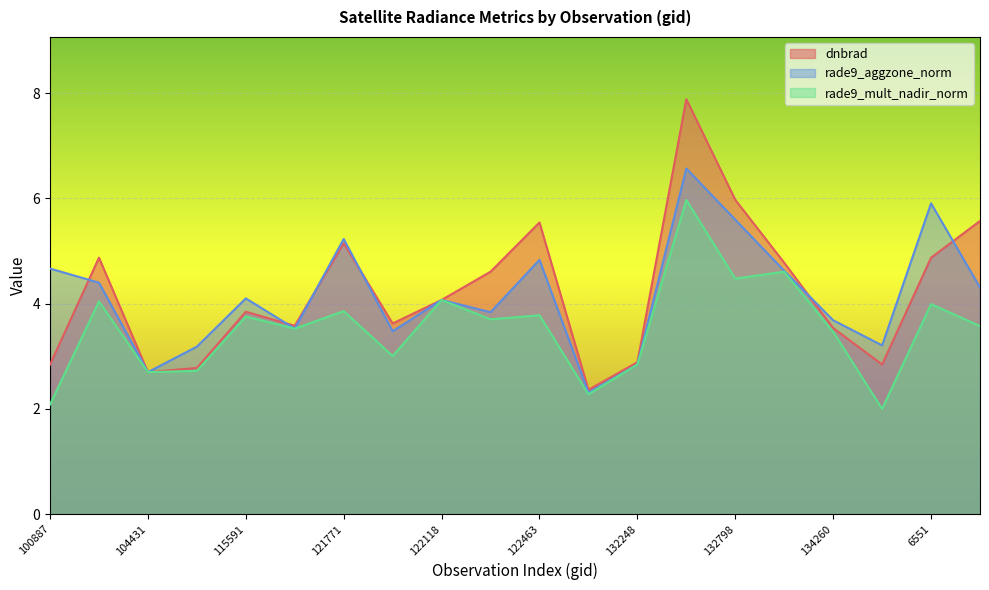

Which has a higher value, 121249 or 132248?

121249